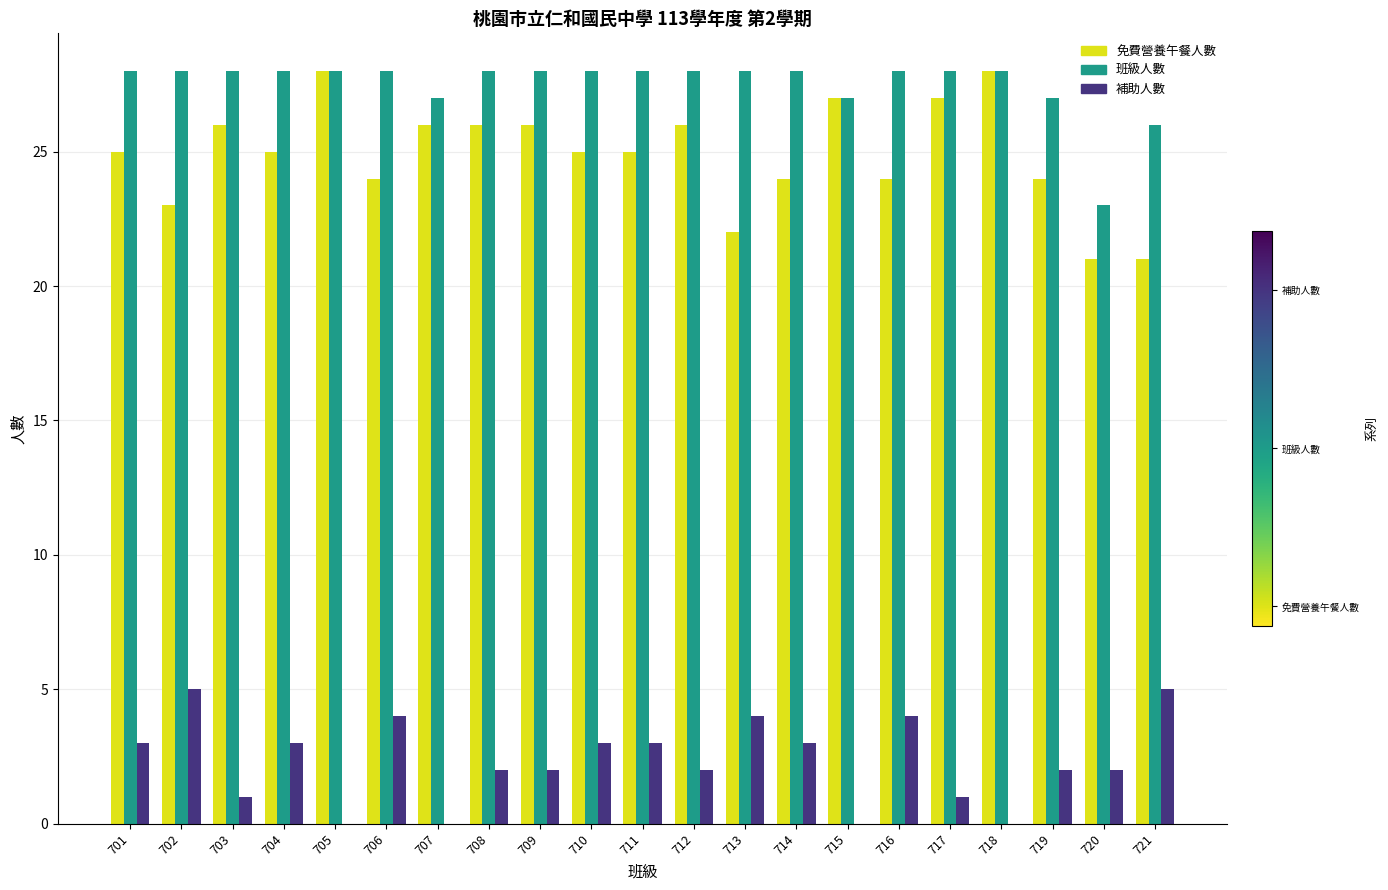

The value of 補助人數 at 717 is 0. True or false?

False